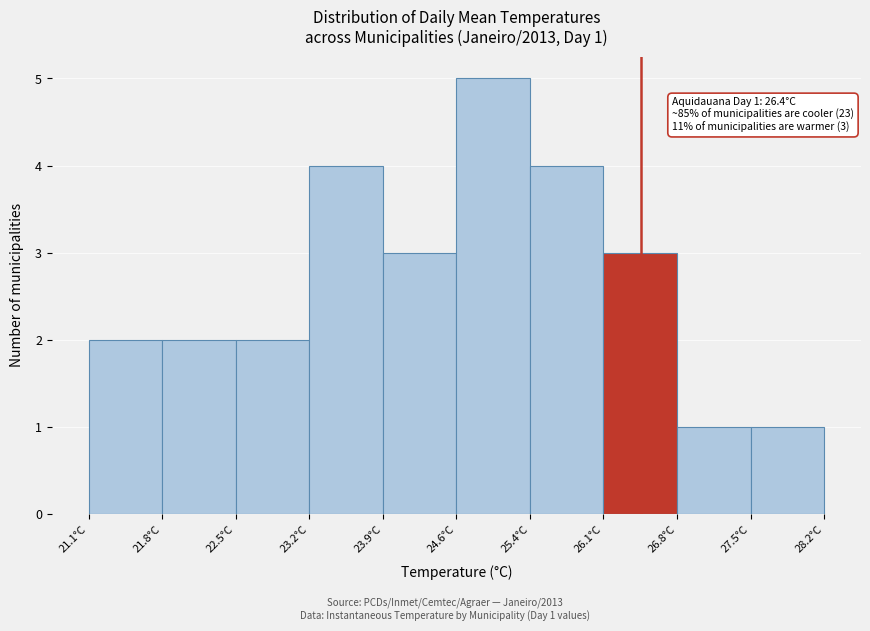

Which range on the x-axis has the tallest bar?

24.6 to 25.4